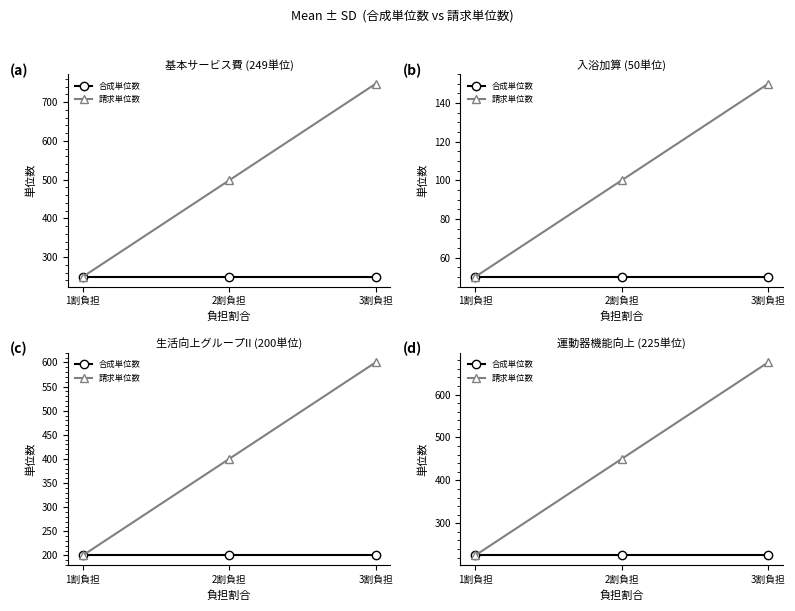

Count the 請求単位数 values in the range 225 to 675.

3